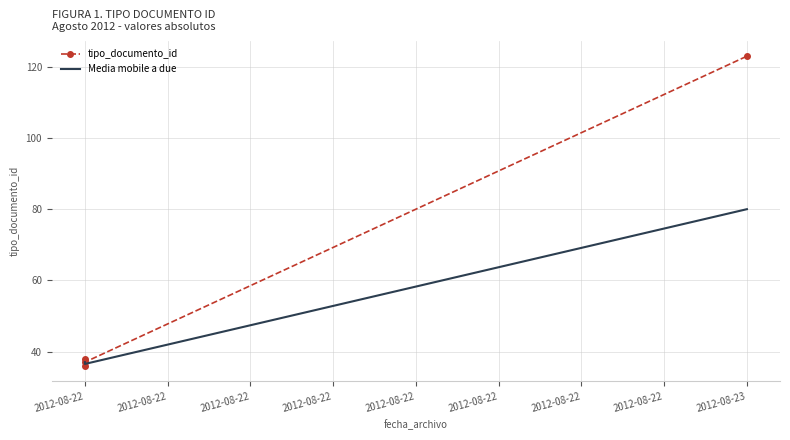

What is the sum of the values at 2012-08-23 and 2012-08-22?

159